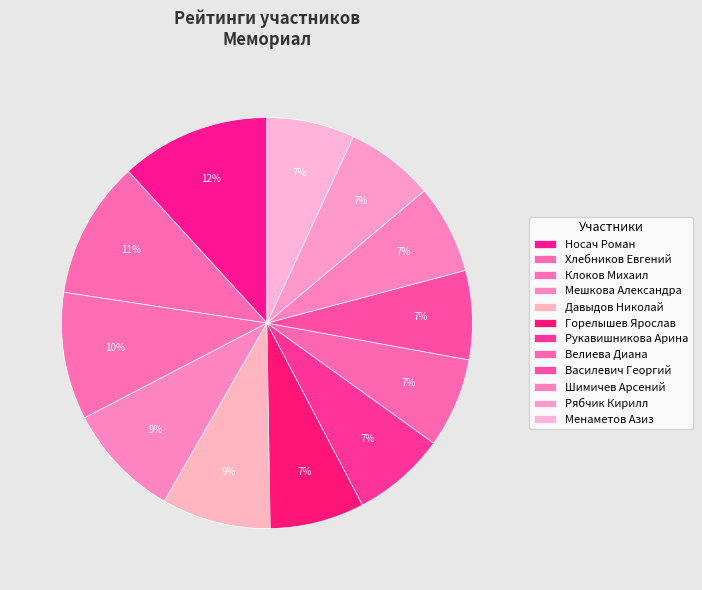

Combined, do Рябчик Кирилл and Носач Роман account for over 50%?

No